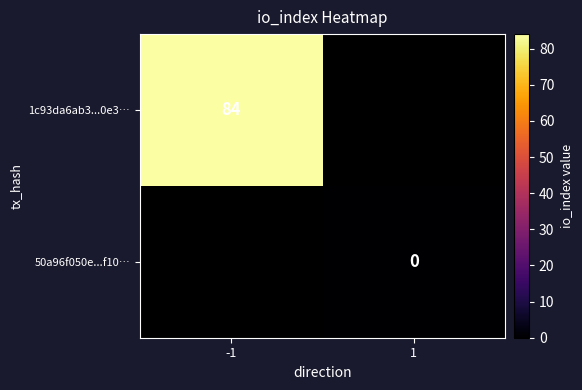

Is the value of 50a96f050e...f10… at 1 greater than the value of 1c93da6ab3...0e3… at -1?

No